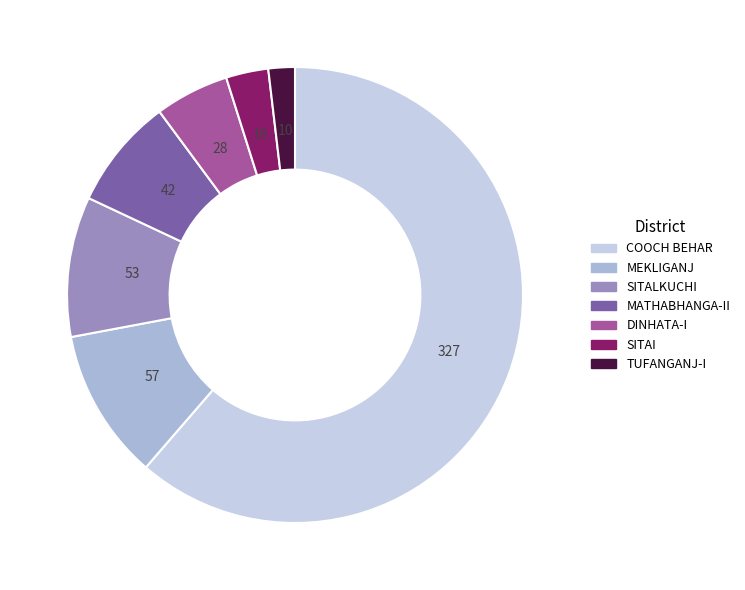

Between TUFANGANJ-I and MEKLIGANJ, which is larger?

MEKLIGANJ